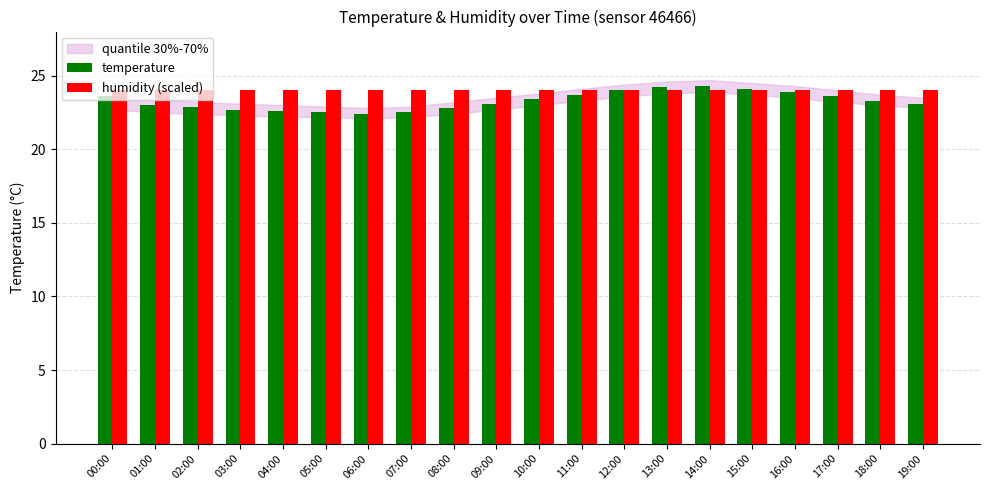

What is the minimum value for humidity (scaled)?

24.0